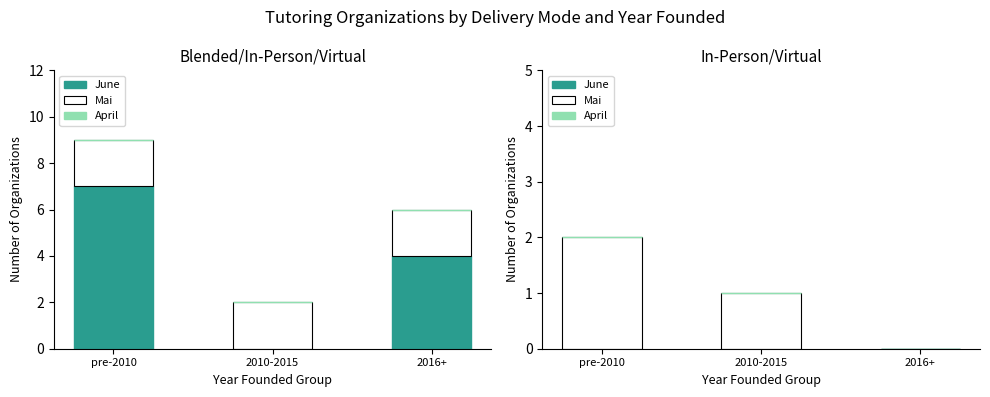

Which series has the largest total across all categories?

Mai